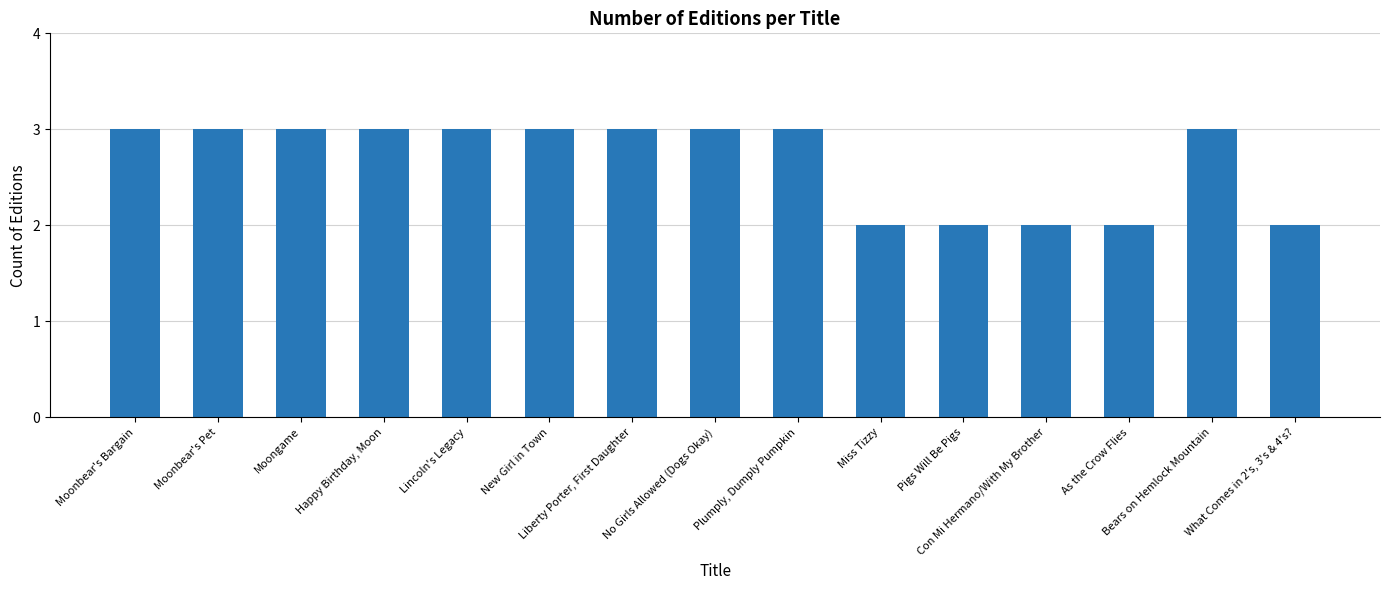

What is the maximum value shown in the chart?

3